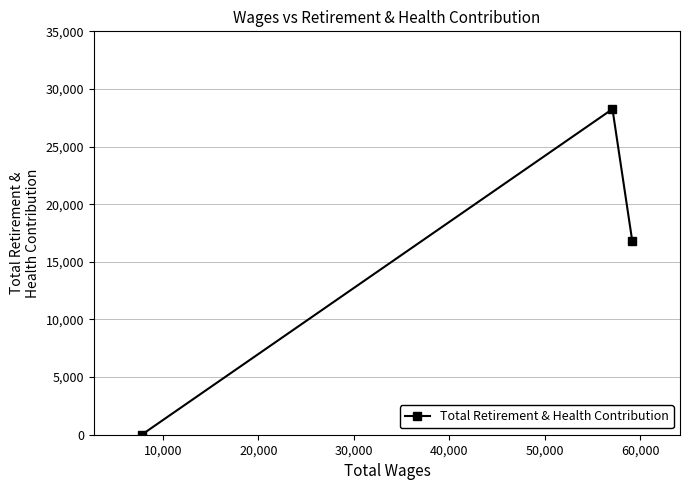

What is the greatest value displayed?

28256